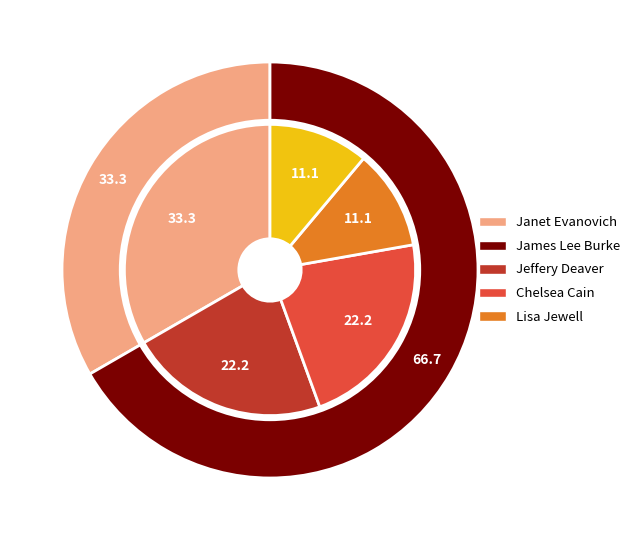

Which slice is the largest?

Janet Evanovich